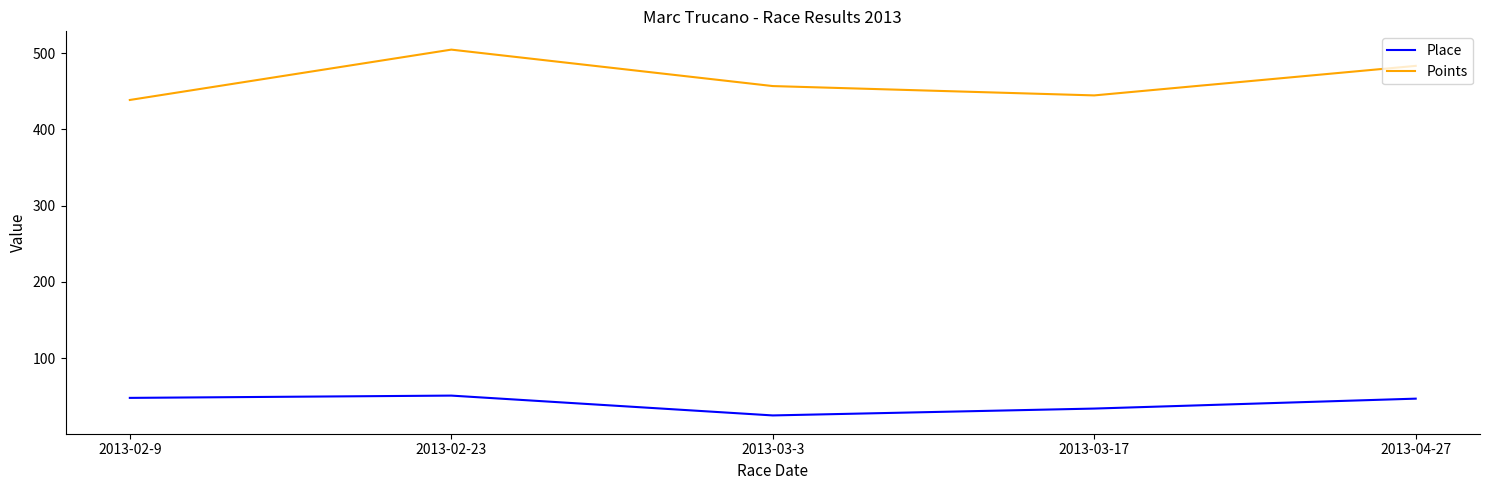

The Place series shows 16.8 at 2013-03-17. True or false?

False